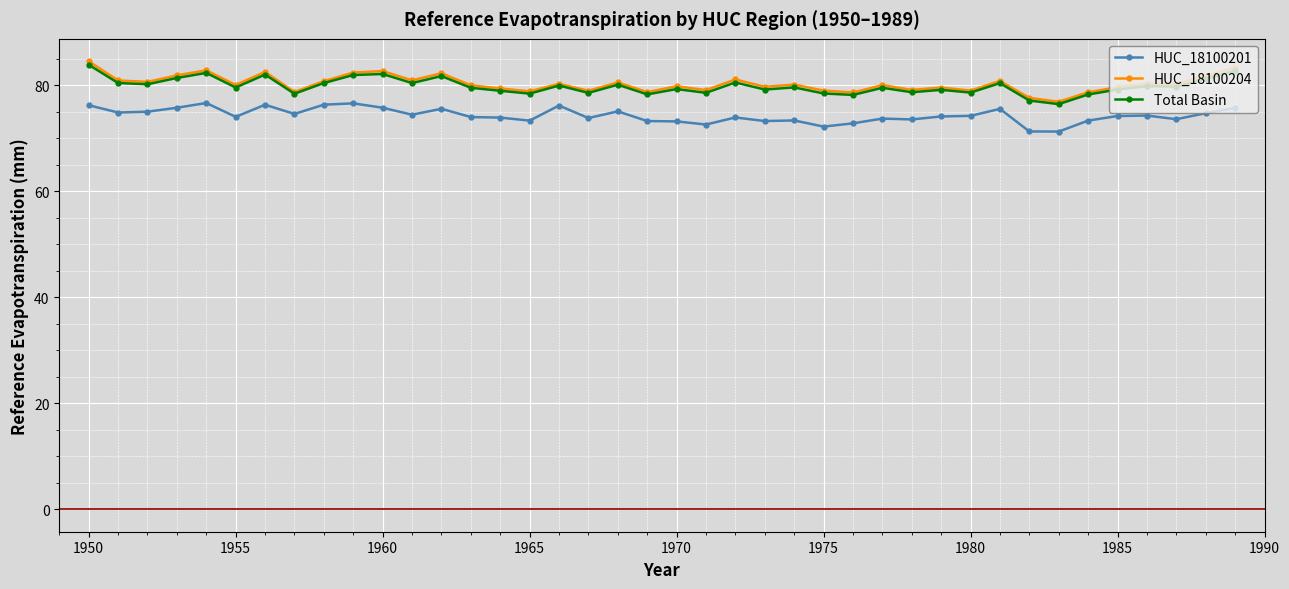

What is the greatest value displayed?

84.6